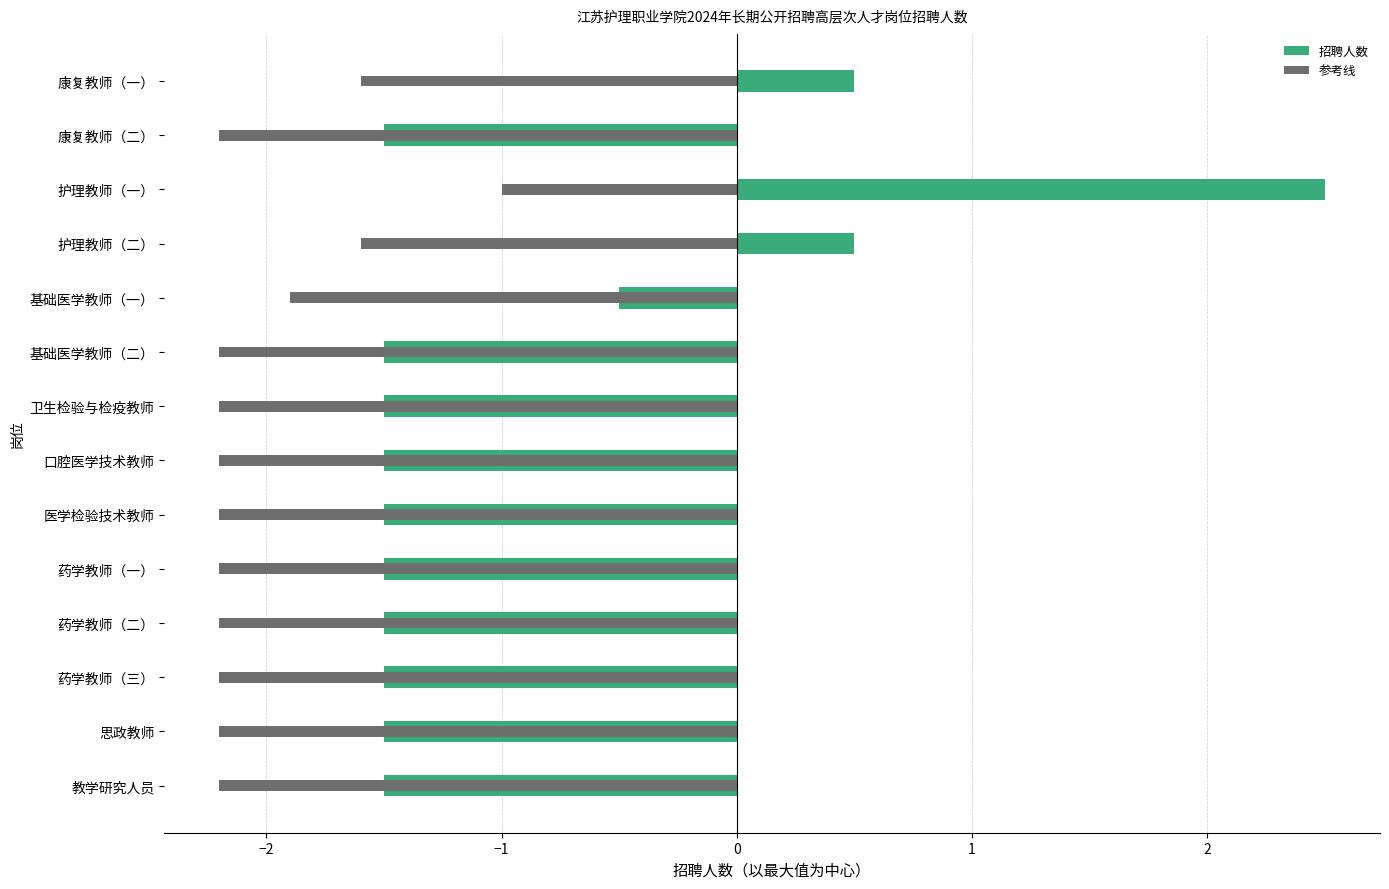

How many bars are there in total?

28